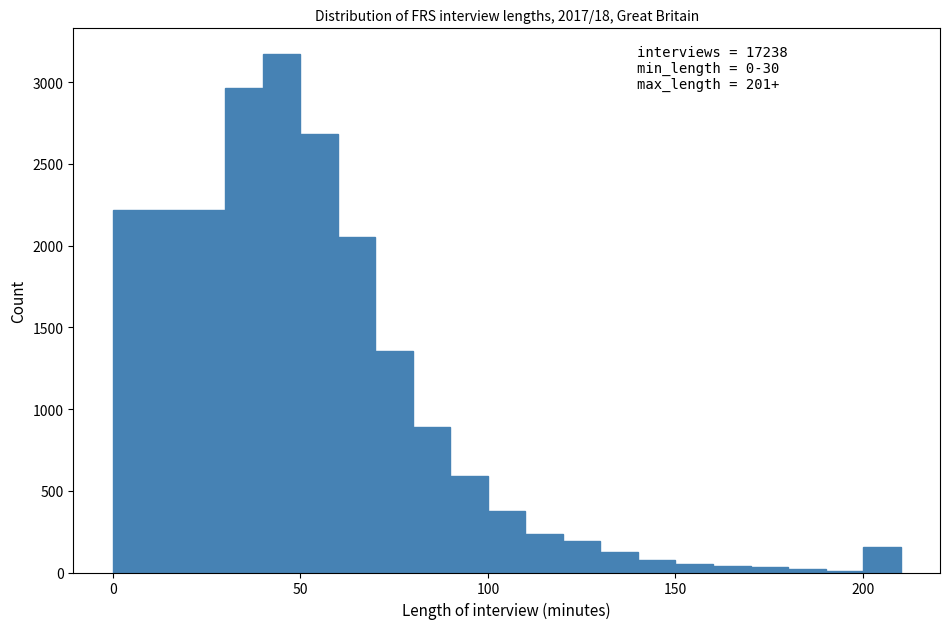

Read against the x-axis, roughly where is the centre of the tallest bar?

45